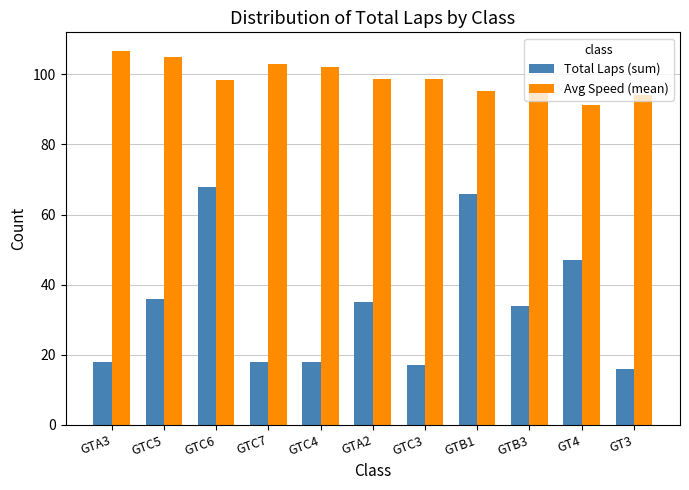

List the series in order of their overall mean, highest first.

Avg Speed (mean), Total Laps (sum)